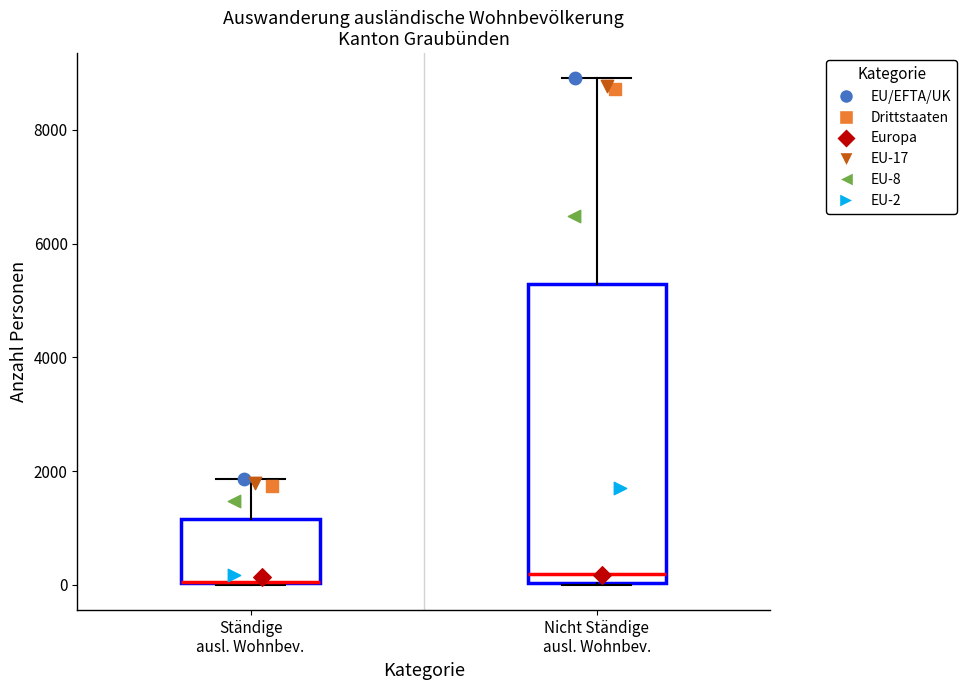

Comparing the boxes themselves (not the whiskers), which one is the tallest?

Nicht Ständige ausl. Wohnbev.